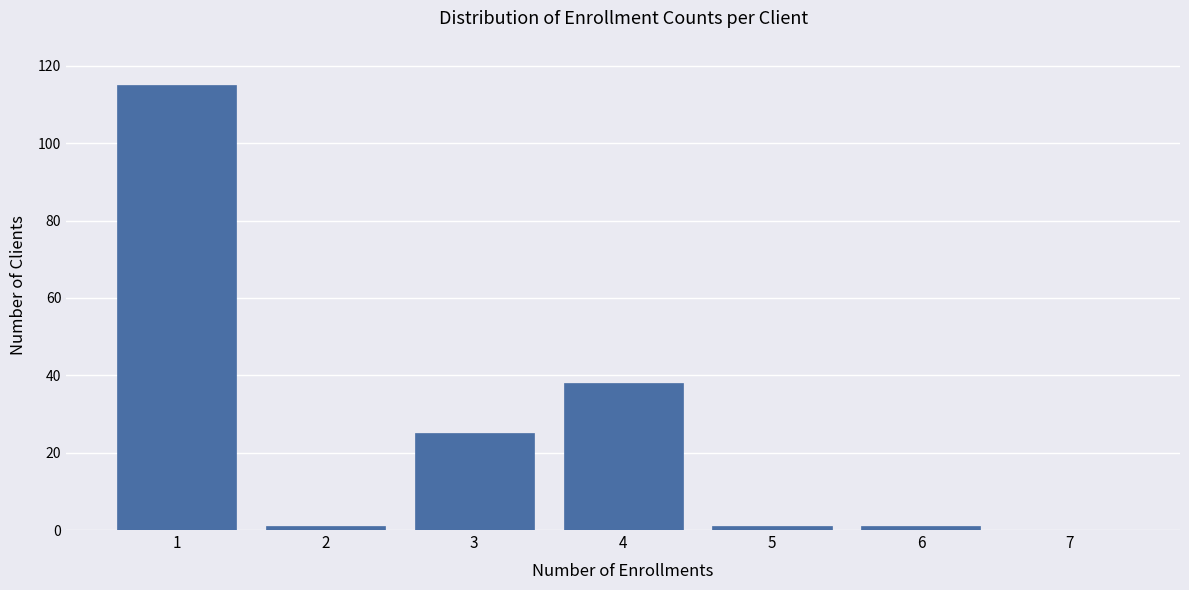

Reading left to right, transcribe all the data shown in this chart.

1=115	2=1	3=25	4=38	5=1	6=1	7=0